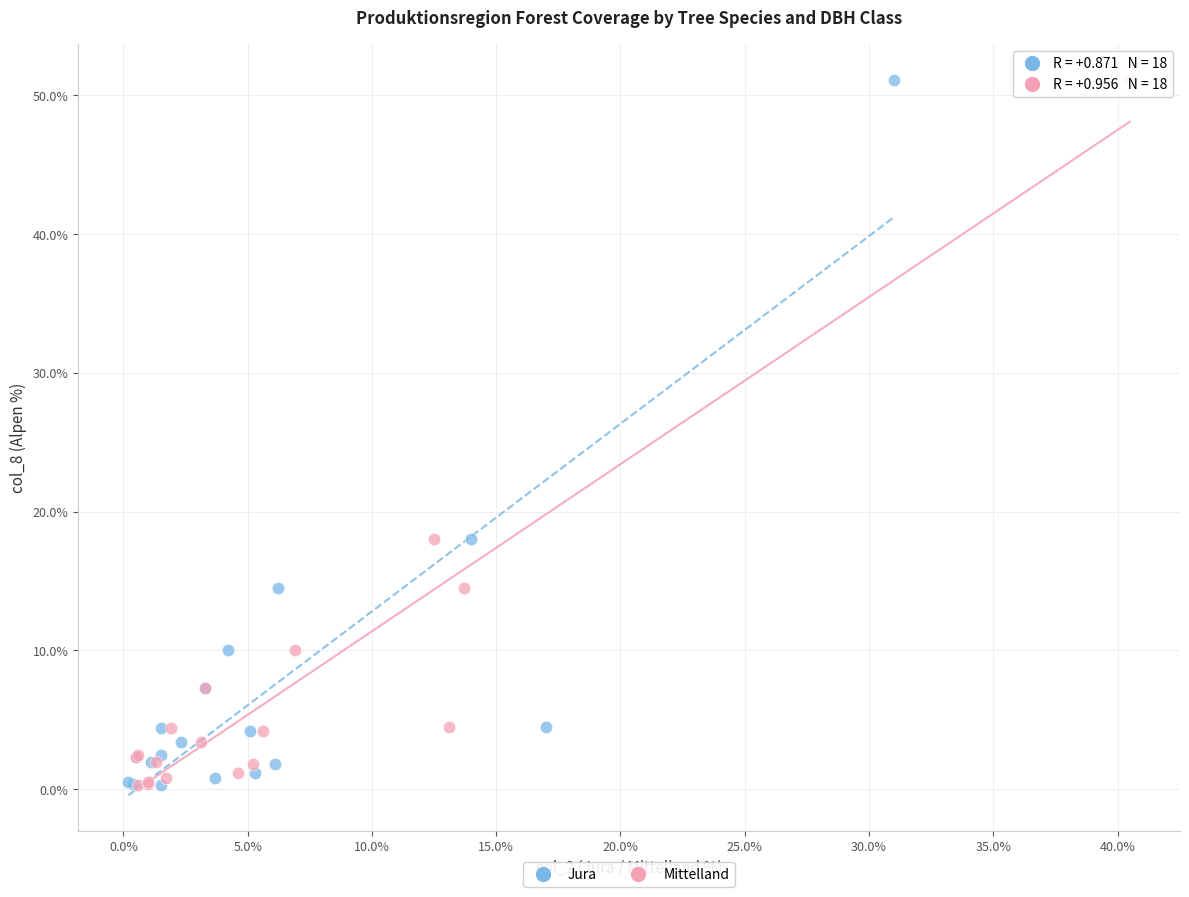

What are all the series names shown in the legend?

Jura, Mittelland